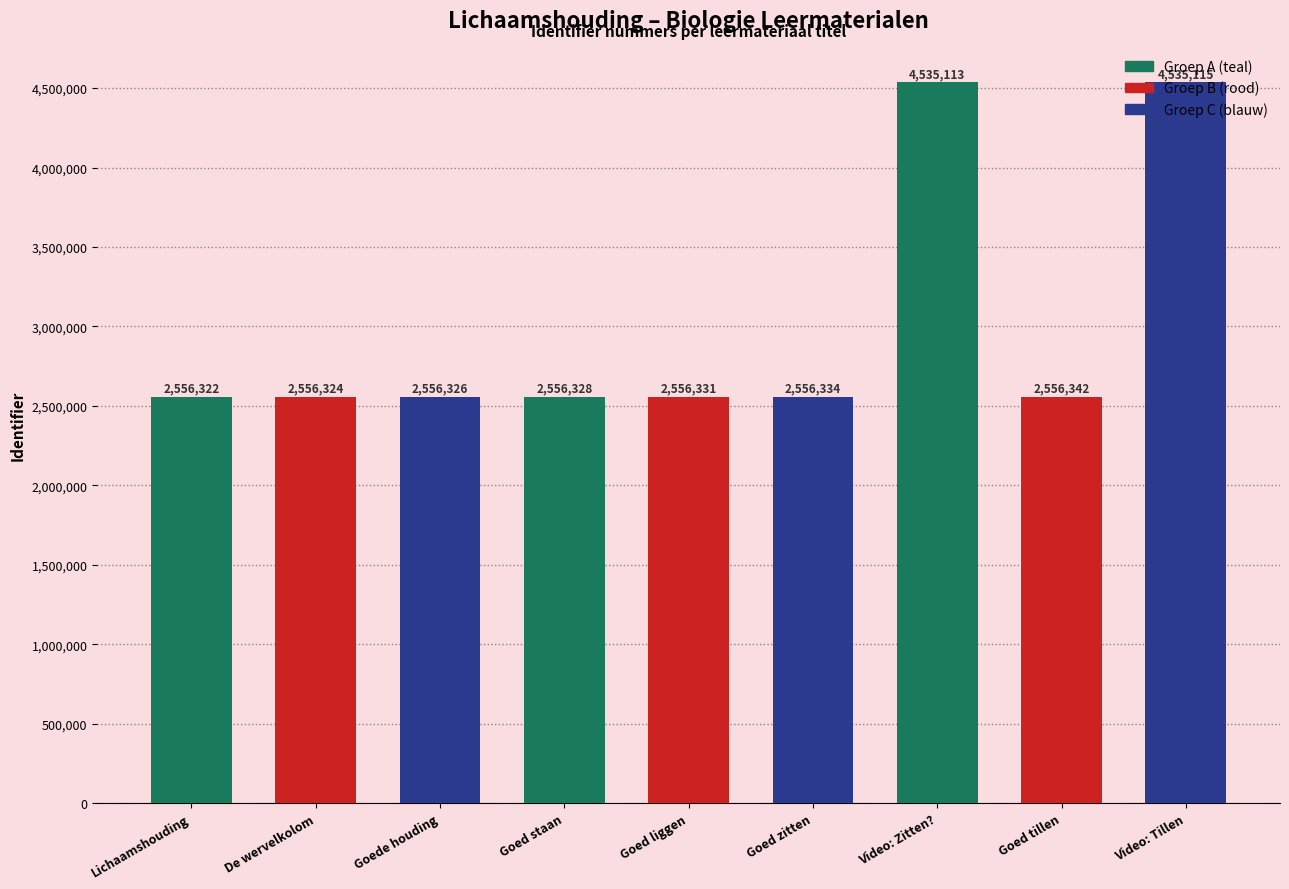

What is the label of the 4th bar from the left?

Goed staan